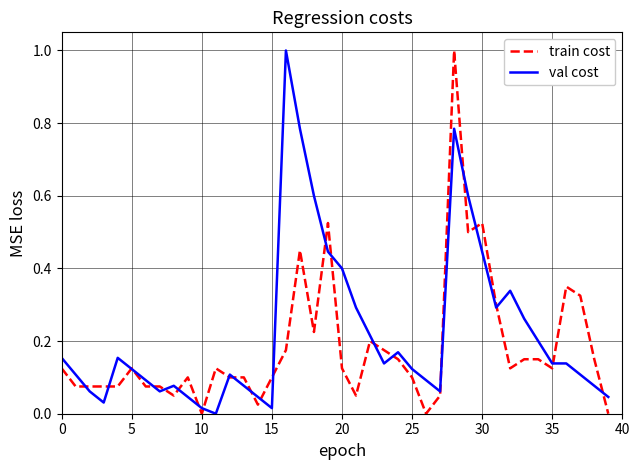

Rank the series by their average value, from highest to lowest.

val cost, train cost